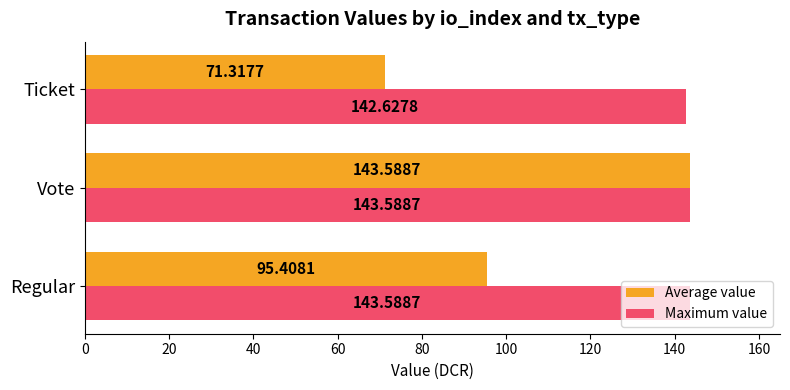

How many data points does each series have?

3